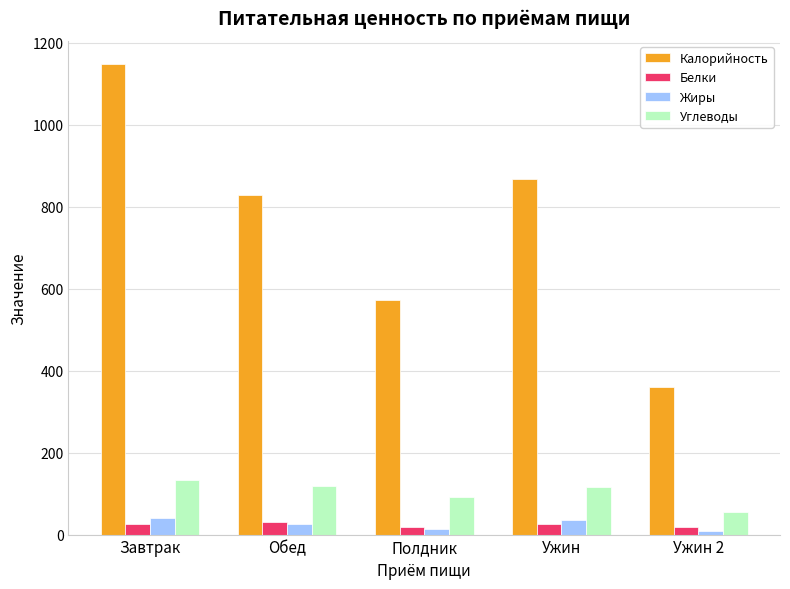

What is the label of the 2nd bar from the right?

Ужин